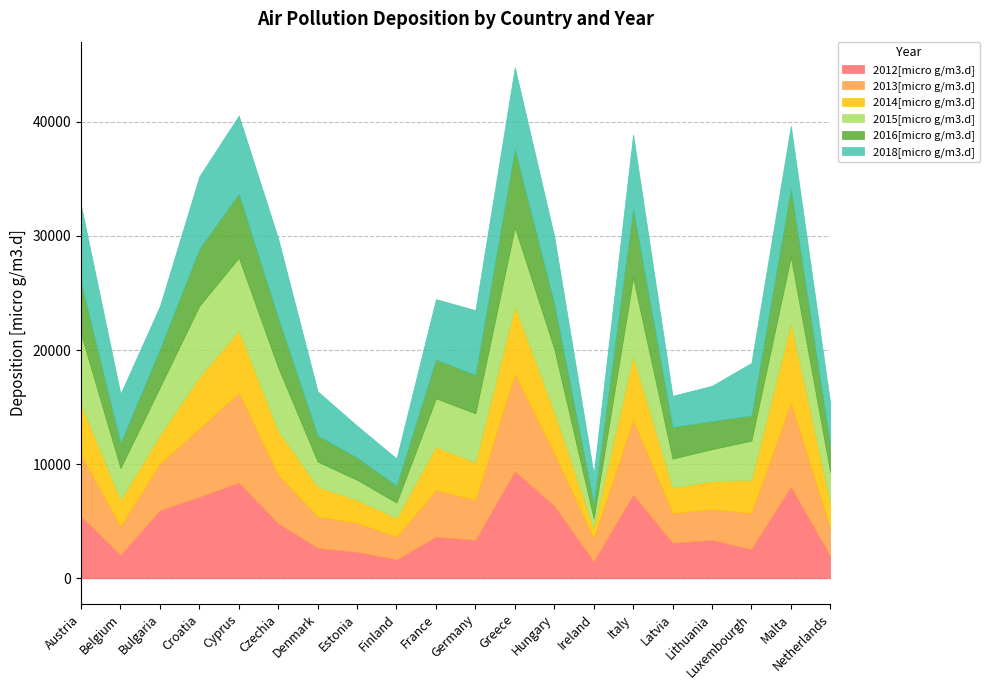

Is the value of 2012[micro g/m3.d] at Denmark greater than the value of 2016[micro g/m3.d] at Belgium?

Yes